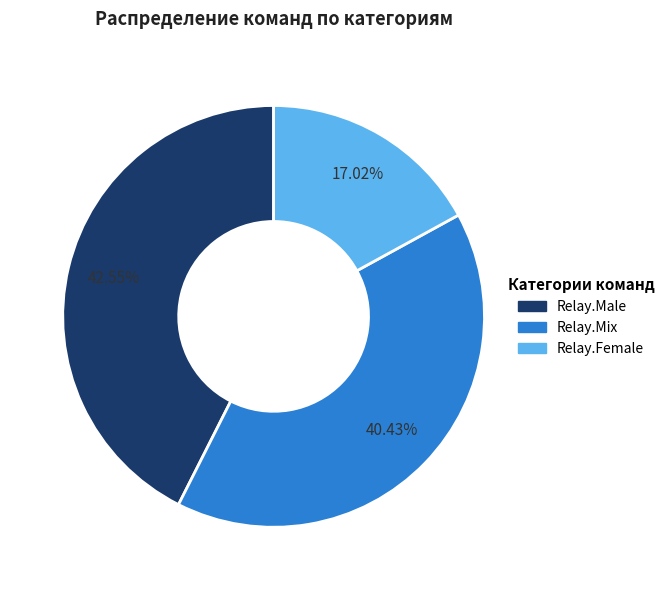

Between Relay.Female and Relay.Male, which is larger?

Relay.Male